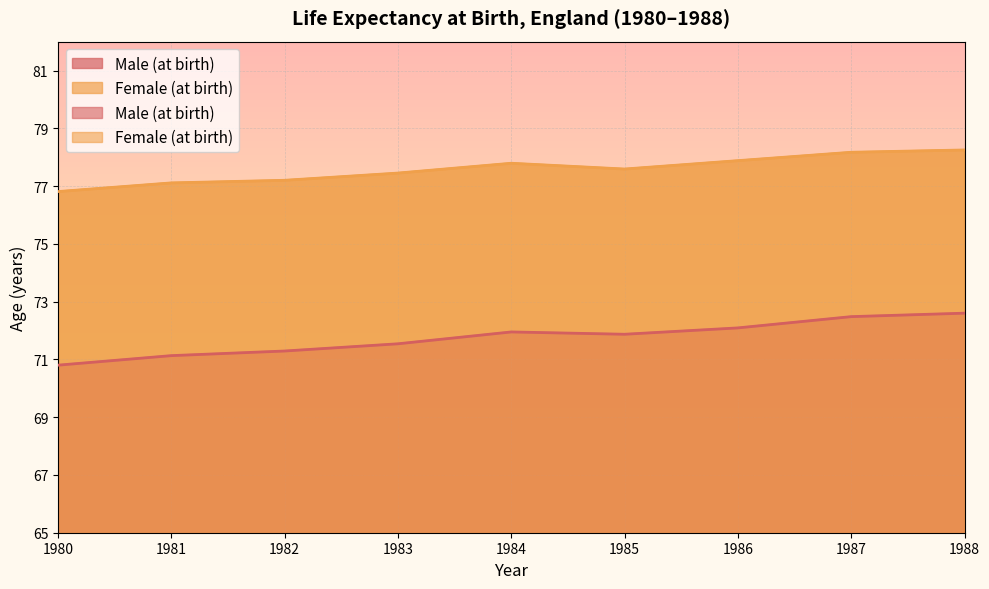

At 1984, list the series in order from largest to smallest.

Female (at birth), Male (at birth)